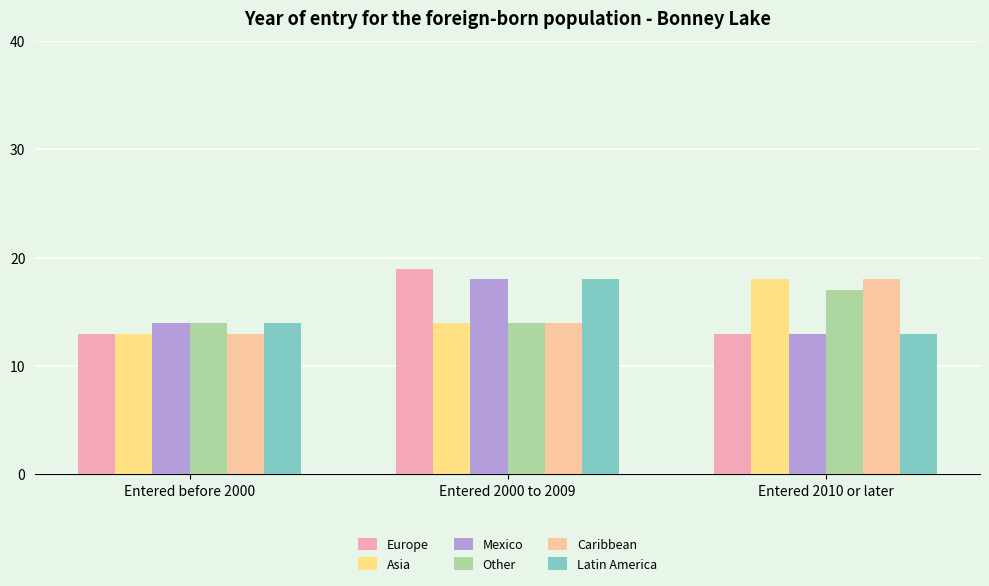

How many distinct data groups are displayed?

6